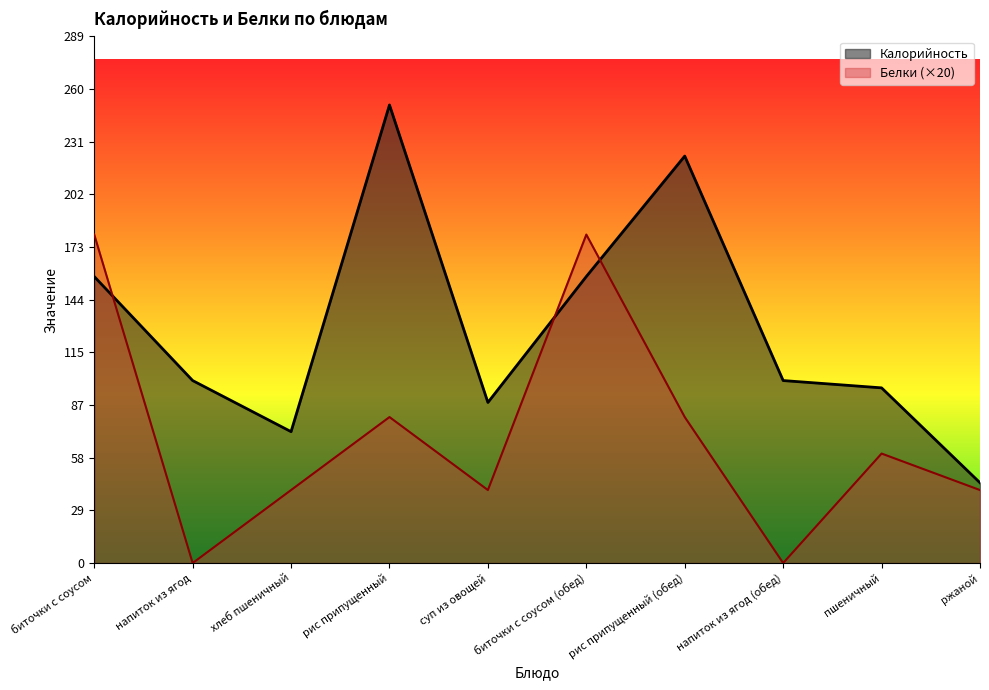

Is it true that Белки equals 0 at напиток из ягод?

True